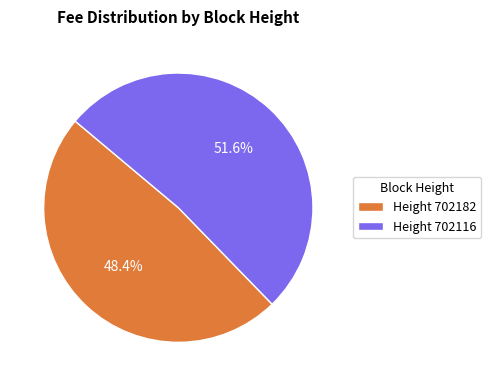

Does Height 702116 account for over 50% of the chart?

Yes